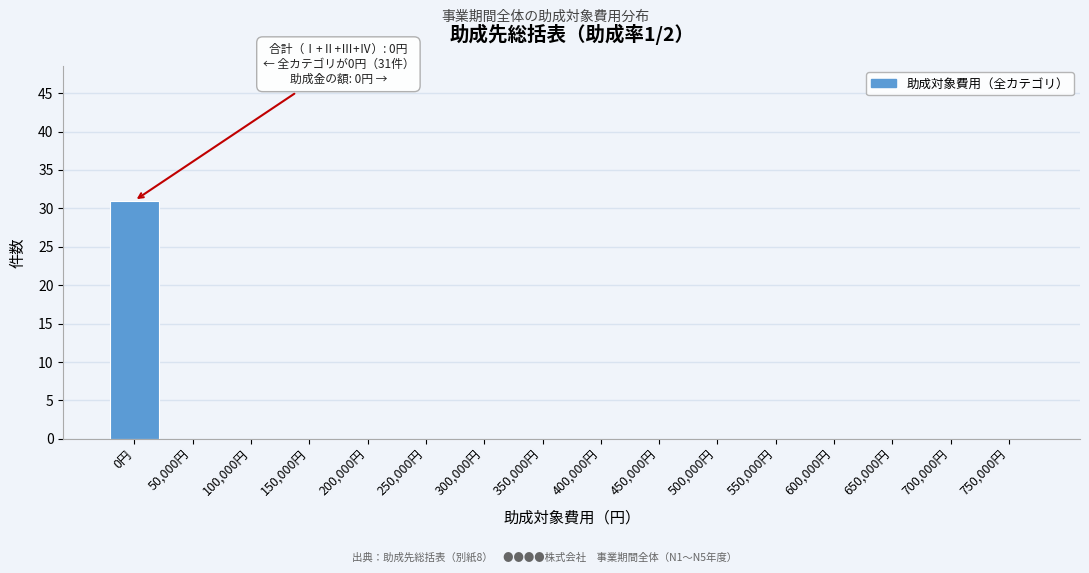

Reading left to right, what are all the values shown in this chart?

0円=31	50,000円=0	100,000円=0	150,000円=0	200,000円=0	250,000円=0	300,000円=0	350,000円=0	400,000円=0	450,000円=0	500,000円=0	550,000円=0	600,000円=0	650,000円=0	700,000円=0	750,000円=0